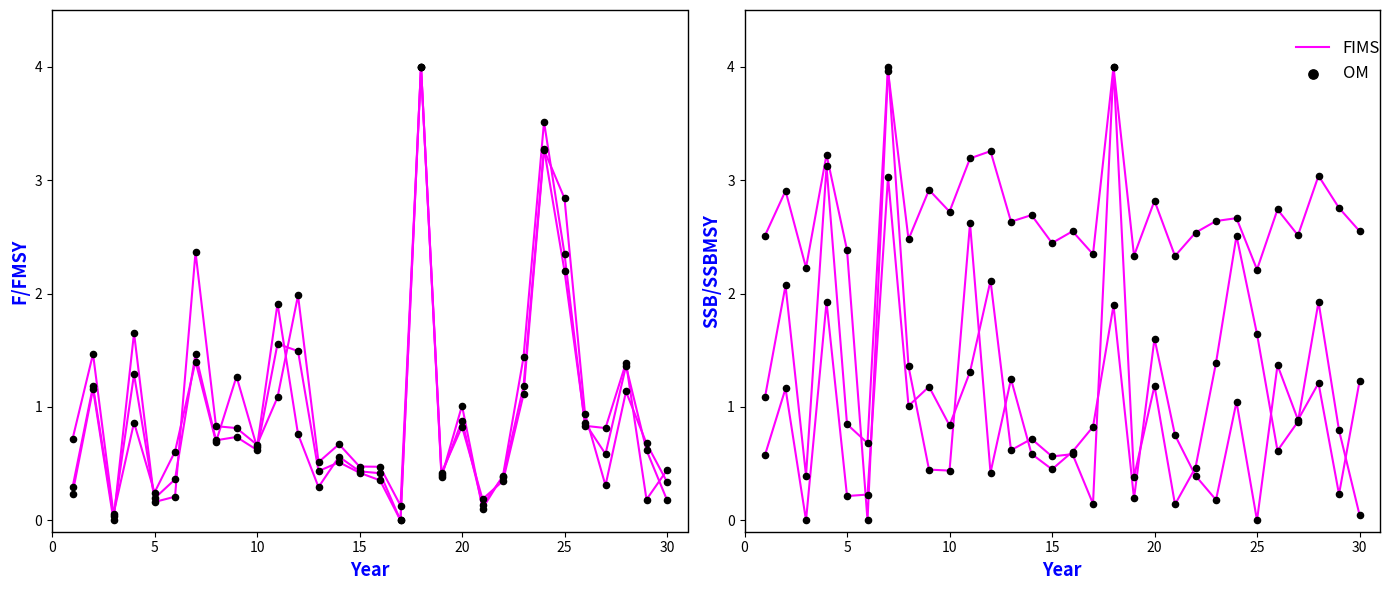

Which series has the largest total across all categories?

FIMS